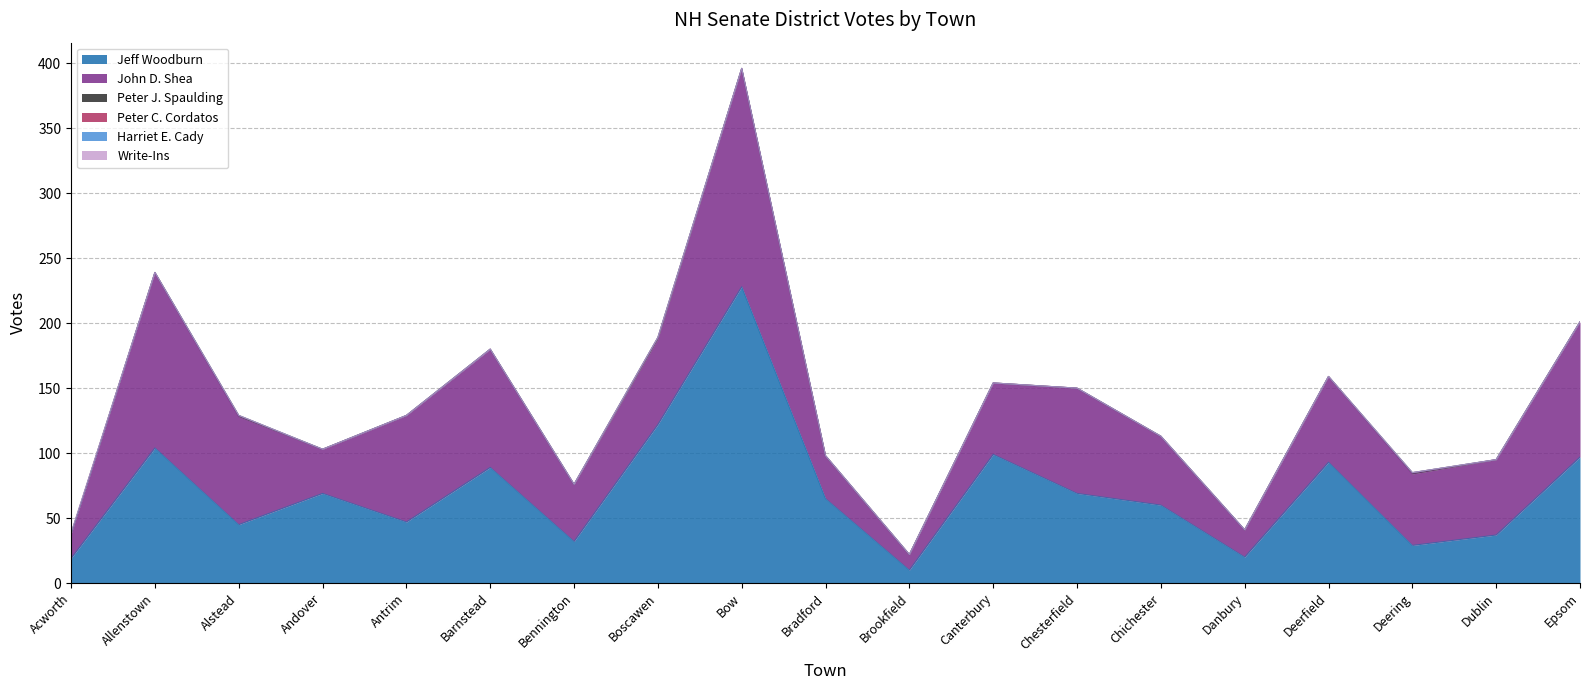

Reading left to right, list all the values displayed in this chart.

Jeff Woodburn: Acworth=19	Allenstown=104	Alstead=45	Andover=69	Antrim=47	Barnstead=89	Bennington=32	Boscawen=122	Bow=228	Bradford=65	Brookfield=10	Canterbury=99	Chesterfield=69	Chichester=60	Danbury=20	Deerfield=93	Deering=29	Dublin=37	Epsom=97
John D. Shea: Acworth=19	Allenstown=135	Alstead=83	Andover=34	Antrim=82	Barnstead=91	Bennington=44	Boscawen=66	Bow=168	Bradford=33	Brookfield=12	Canterbury=55	Chesterfield=81	Chichester=53	Danbury=21	Deerfield=66	Deering=55	Dublin=58	Epsom=104
Peter J. Spaulding: Acworth=0	Allenstown=0	Alstead=1	Andover=0	Antrim=0	Barnstead=0	Bennington=0	Boscawen=1	Bow=0	Bradford=0	Brookfield=0	Canterbury=0	Chesterfield=0	Chichester=0	Danbury=0	Deerfield=0	Deering=1	Dublin=0	Epsom=0
Peter C. Cordatos: Acworth=0	Allenstown=0	Alstead=0	Andover=0	Antrim=0	Barnstead=0	Bennington=0	Boscawen=0	Bow=0	Bradford=0	Brookfield=0	Canterbury=0	Chesterfield=0	Chichester=0	Danbury=0	Deerfield=0	Deering=0	Dublin=0	Epsom=0
Harriet E. Cady: Acworth=0	Allenstown=0	Alstead=0	Andover=0	Antrim=0	Barnstead=0	Bennington=0	Boscawen=0	Bow=0	Bradford=0	Brookfield=0	Canterbury=0	Chesterfield=0	Chichester=0	Danbury=0	Deerfield=0	Deering=0	Dublin=0	Epsom=0
Write-Ins: Acworth=1	Allenstown=0	Alstead=0	Andover=0	Antrim=0	Barnstead=0	Bennington=0	Boscawen=0	Bow=0	Bradford=0	Brookfield=0	Canterbury=0	Chesterfield=0	Chichester=0	Danbury=0	Deerfield=0	Deering=0	Dublin=0	Epsom=0